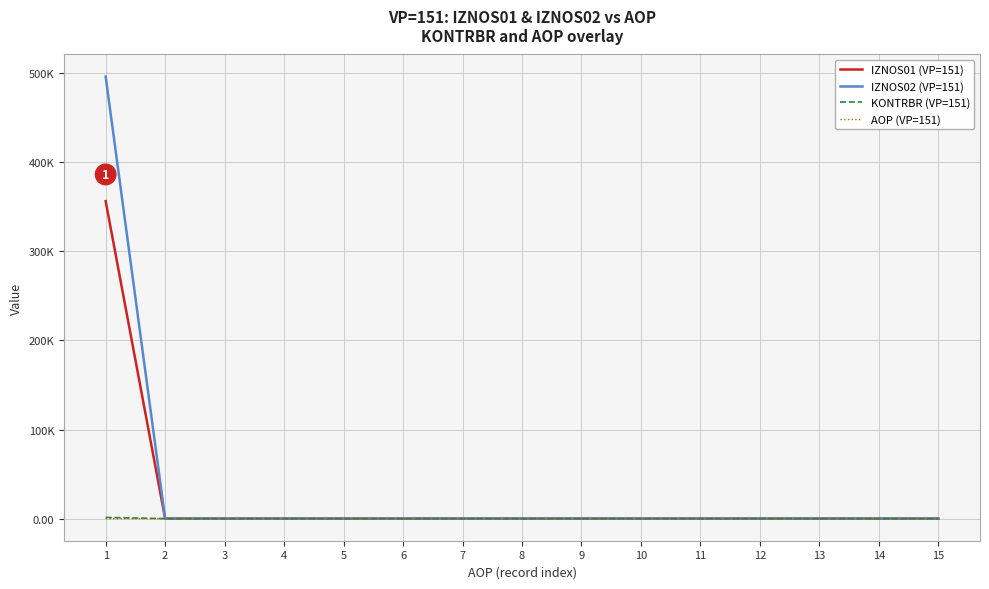

What are all the series names shown in the legend?

IZNOS01 (VP=151), IZNOS02 (VP=151), KONTRBR (VP=151), AOP (VP=151)